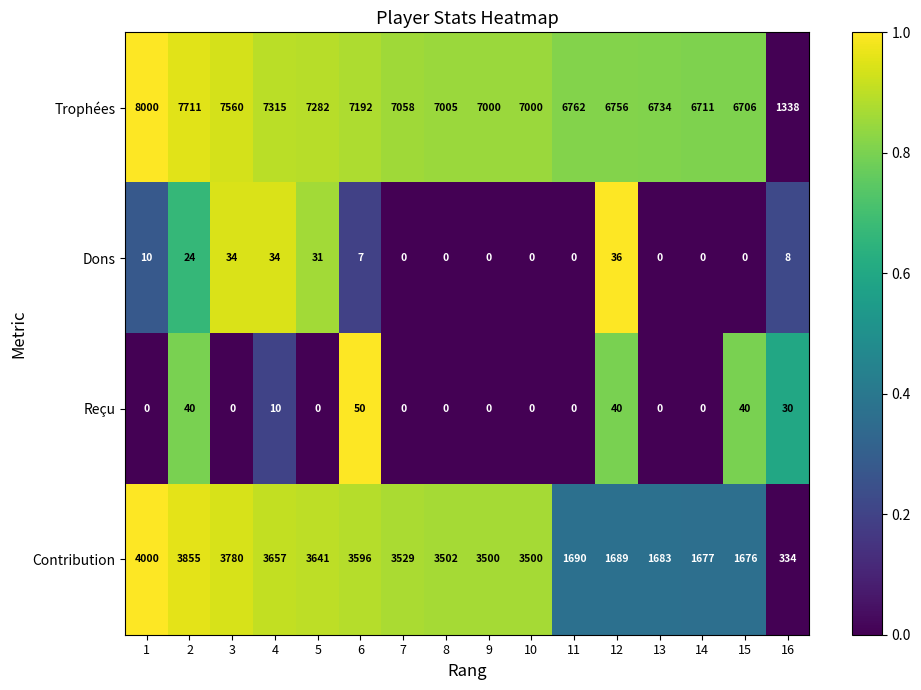

How many data points does each series have?

16